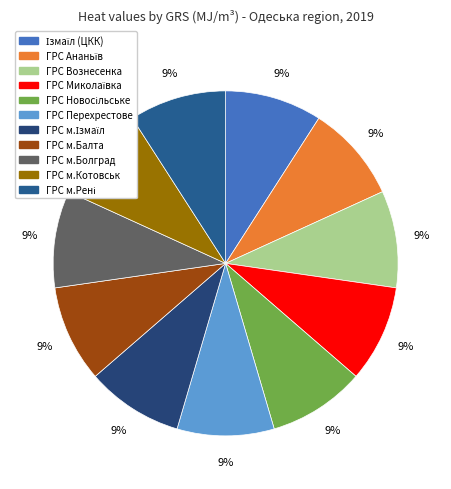

What is the smallest slice in the pie chart?

Ізмаїл (ЦКК)